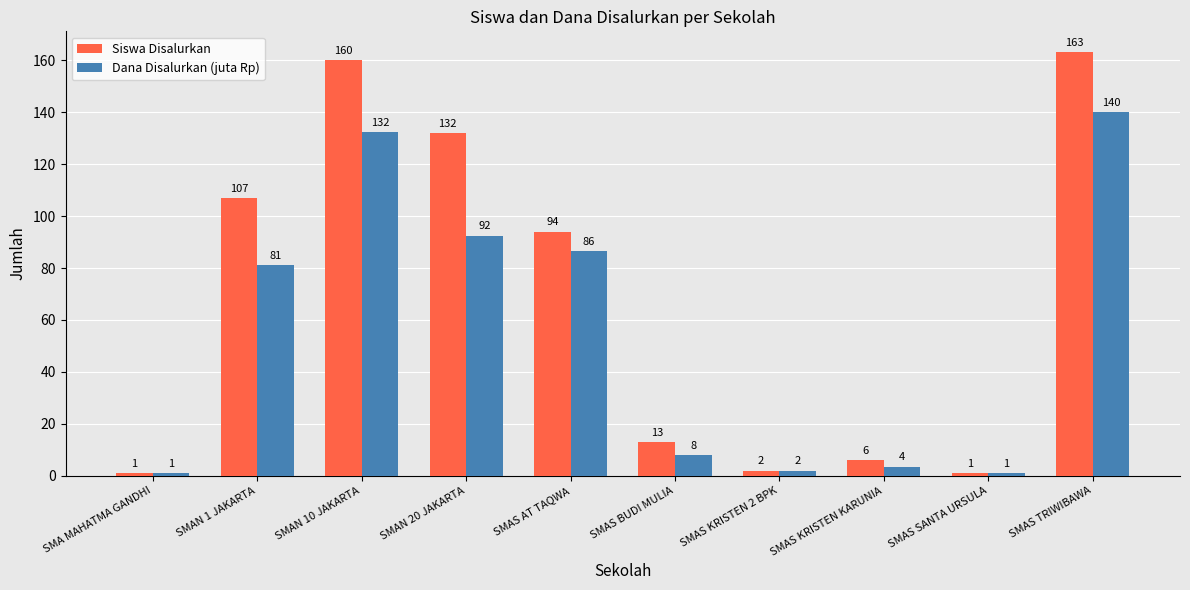

What is the difference between the maximum and second lowest values in the Siswa Disalurkan series?

162.0